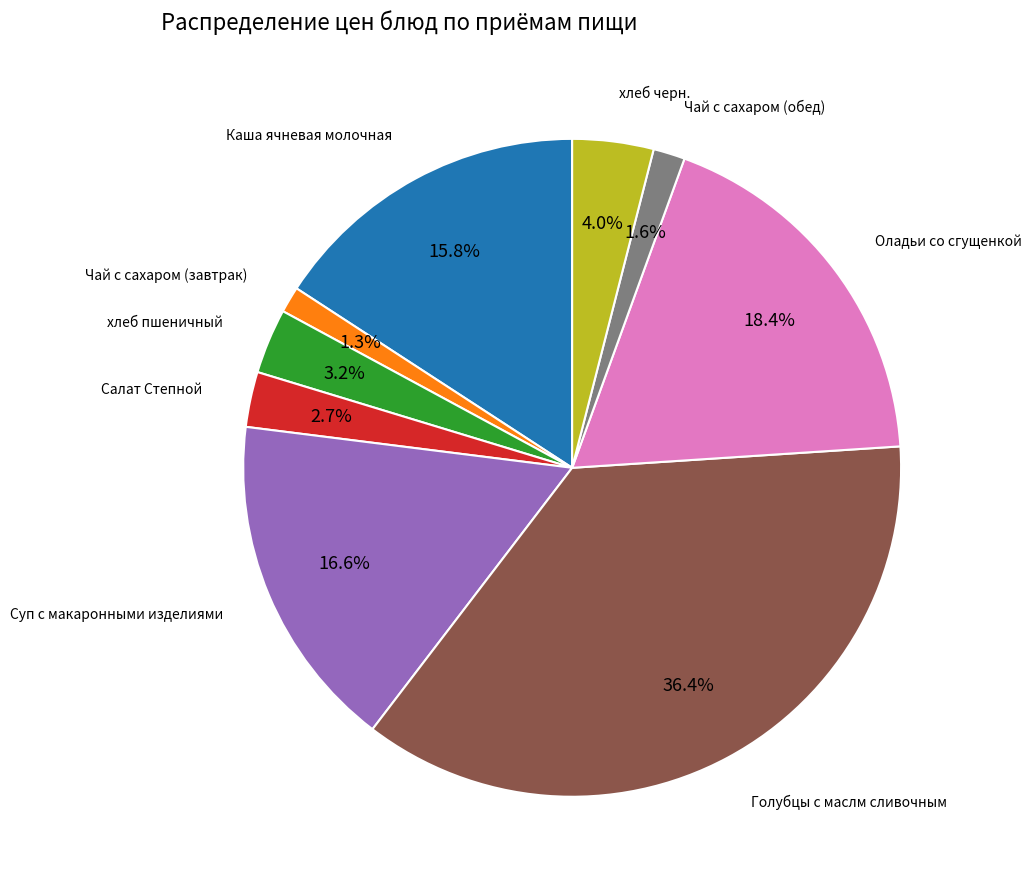

Does any single category account for the majority?

No